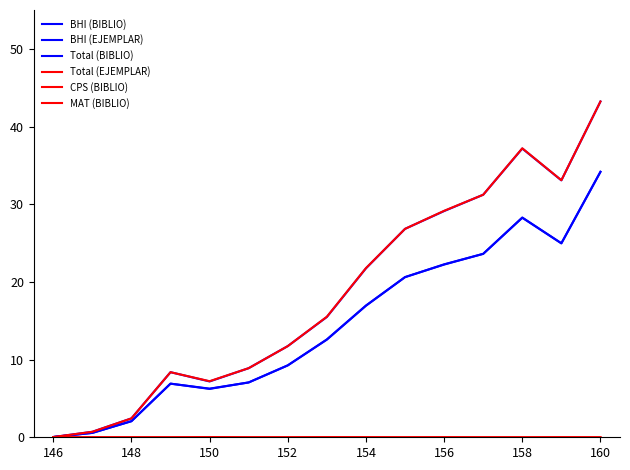

Does the chart display data point markers on the line(s)?

No